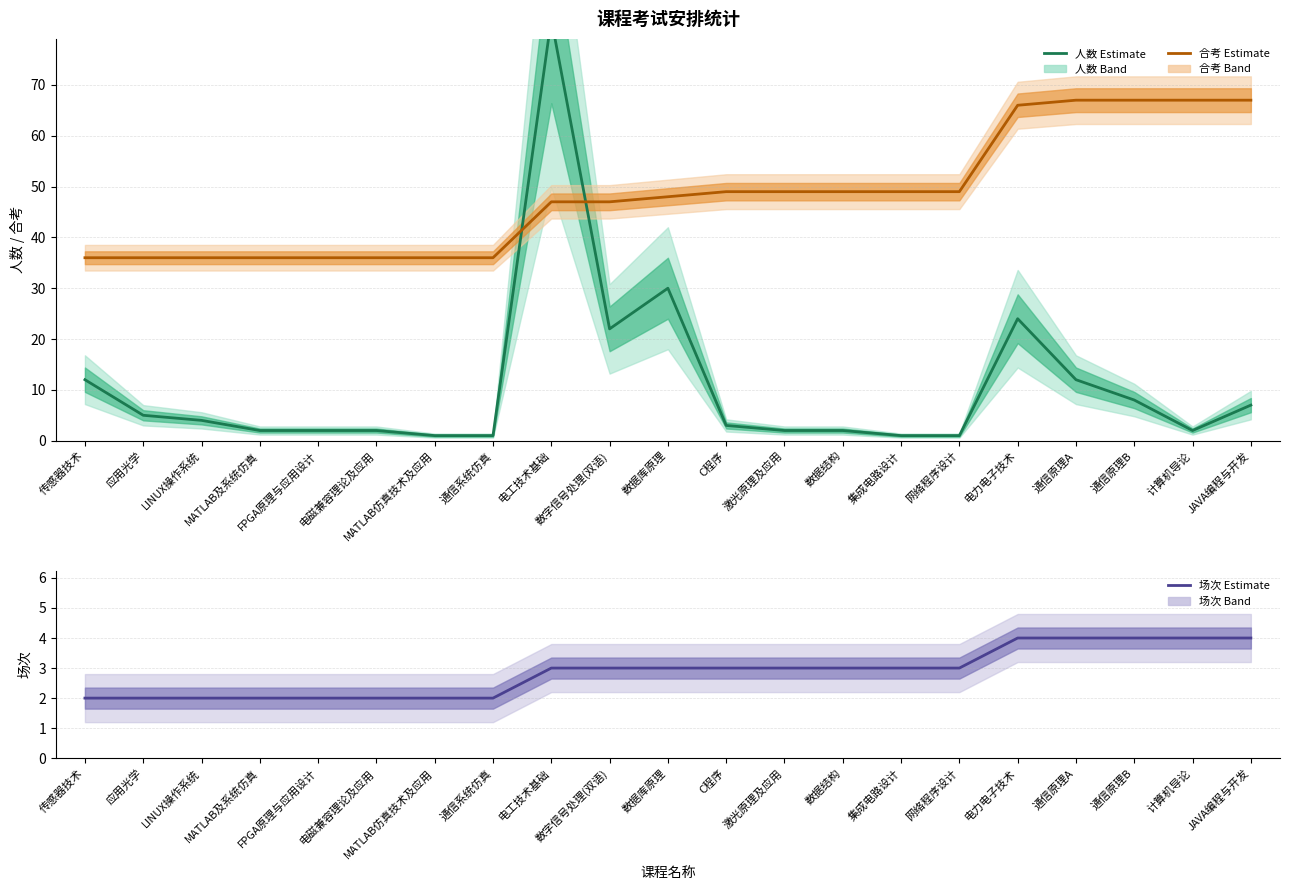

The 合考 (Partial) series shows 54 at LINUX操作系统. True or false?

False